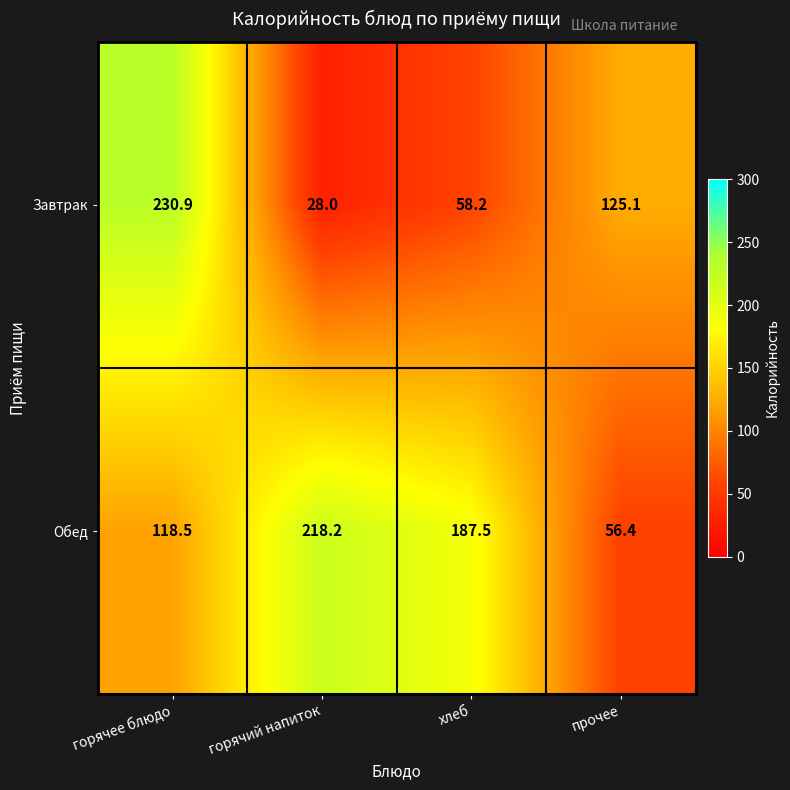

Which series has the widest spread of values?

Завтрак